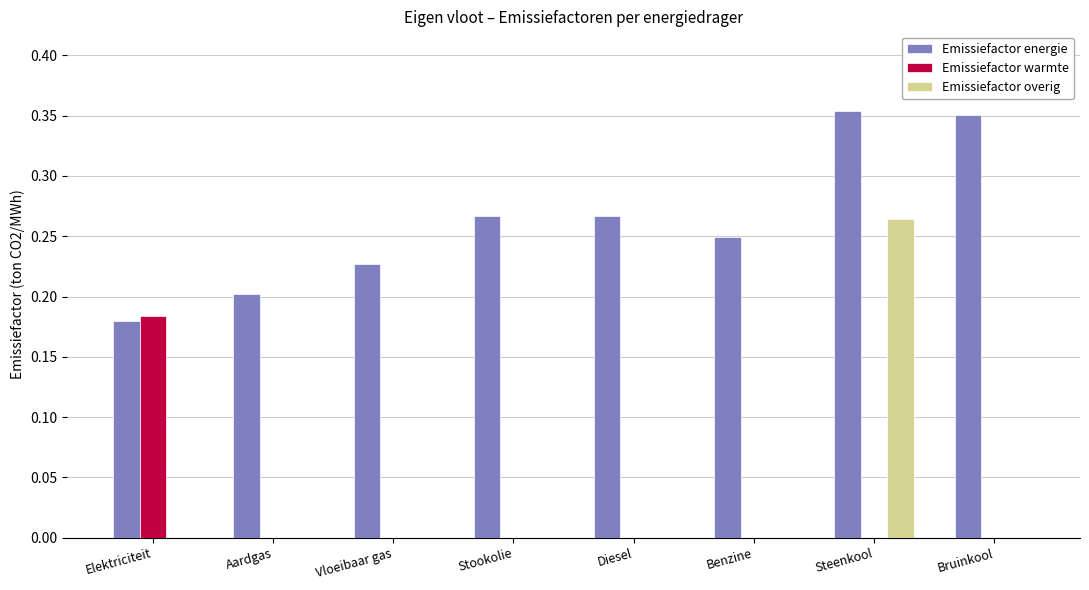

Which category has the highest value in the Emissiefactor warmte series?

Elektriciteit